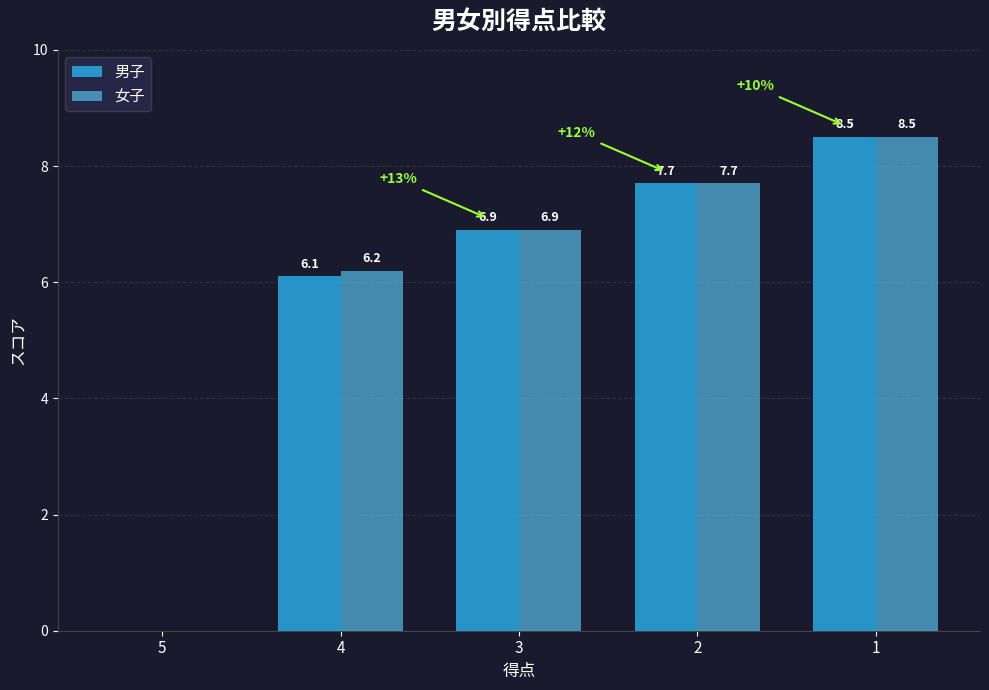

What value does the 男子 series have at 1?

8.5